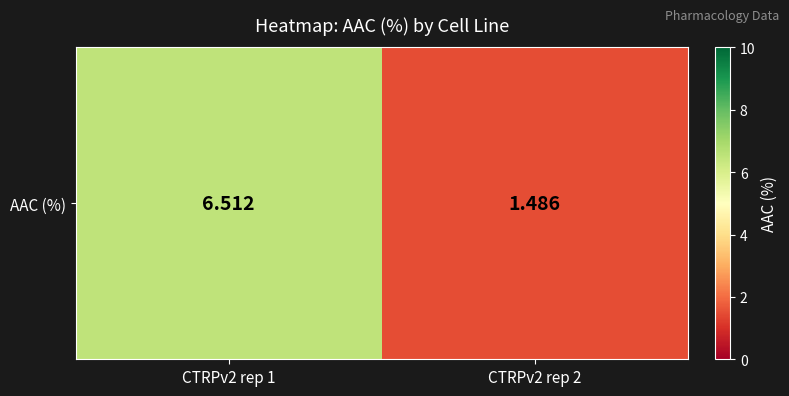

At which label does the data first exceed 6?

CTRPv2 rep 1